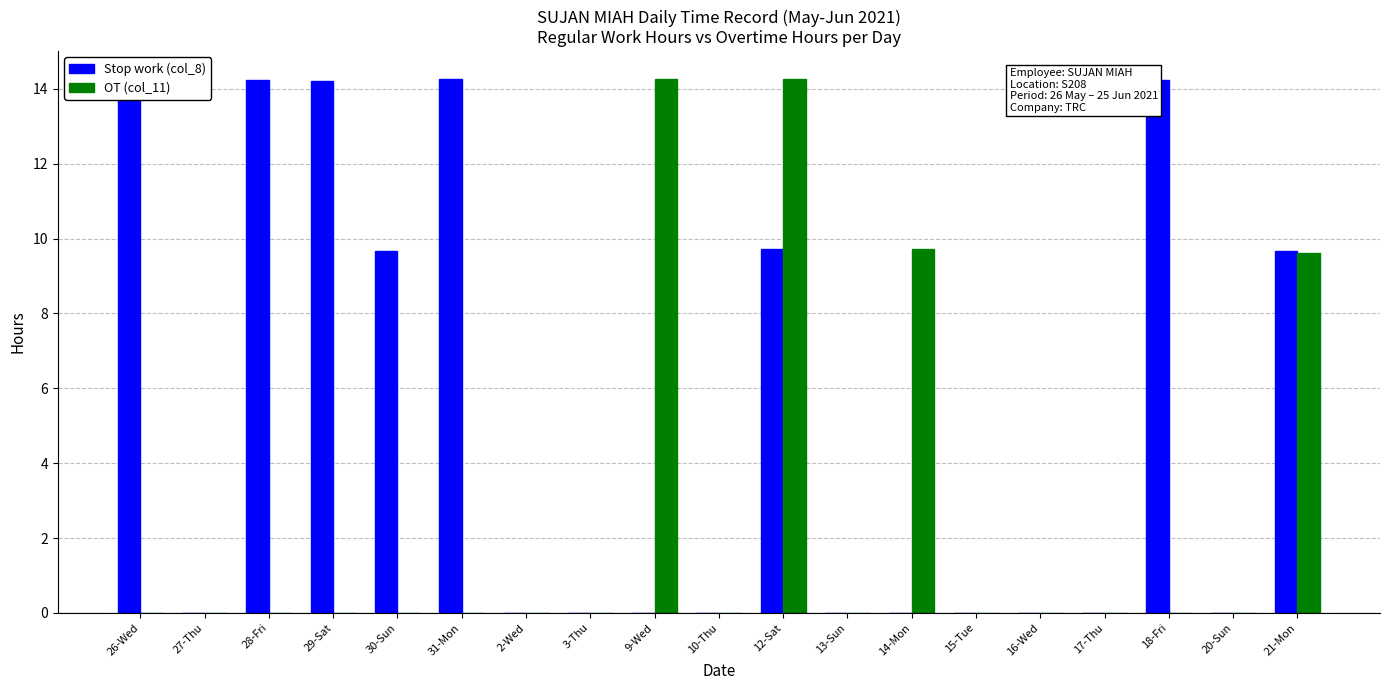

What is the greatest value displayed?

14.3